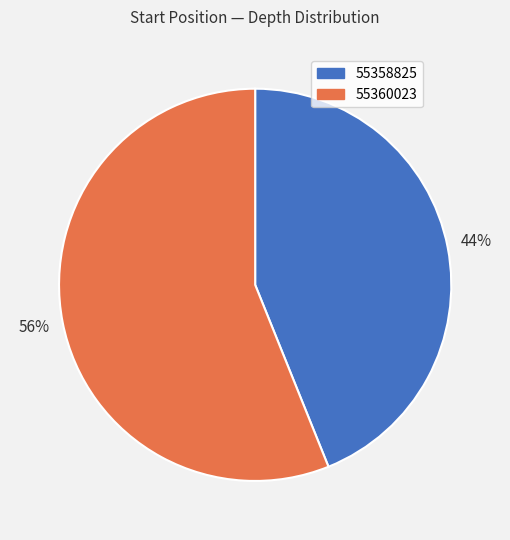

The 55360023 slice represents 56% of the pie. True or false?

True